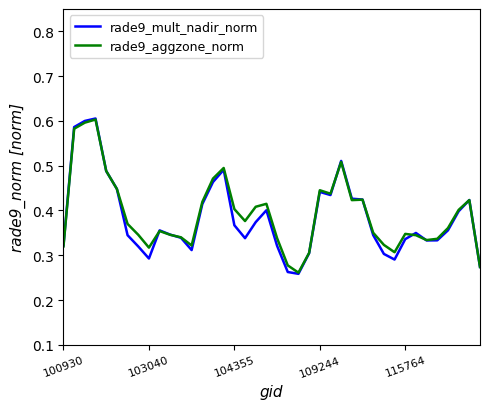

What are all the series names shown in the legend?

rade9_mult_nadir_norm, rade9_aggzone_norm